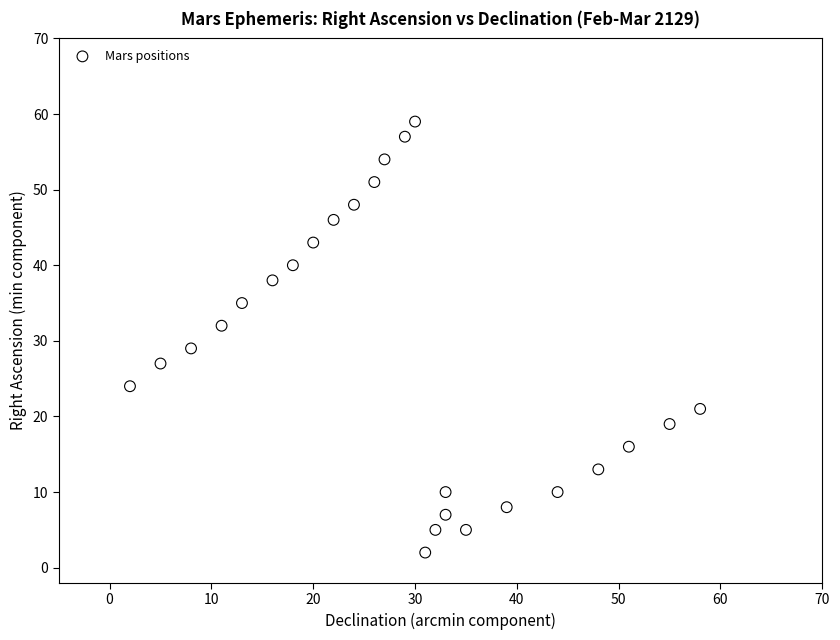

What Y value in the scatter plot is closest to 30?

29